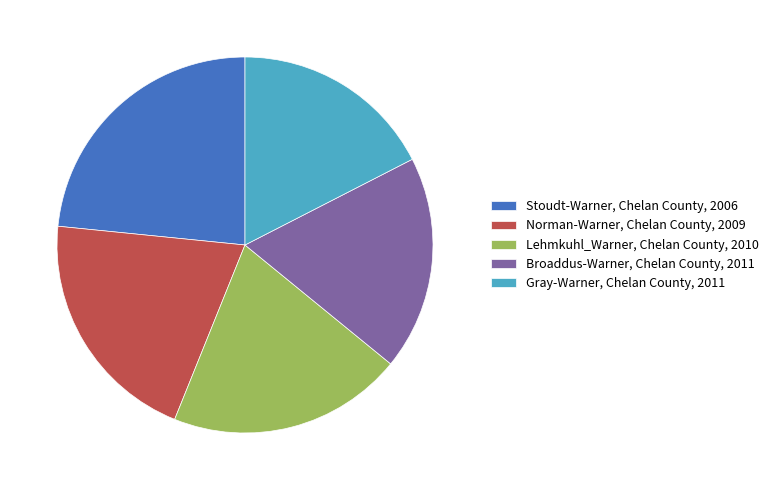

The Gray-Warner, Chelan County, 2011 slice represents 6% of the pie. True or false?

False